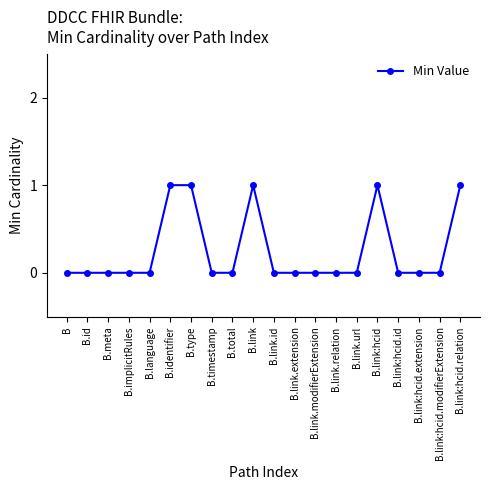

True or false: the data shows -1 at B.meta.

False